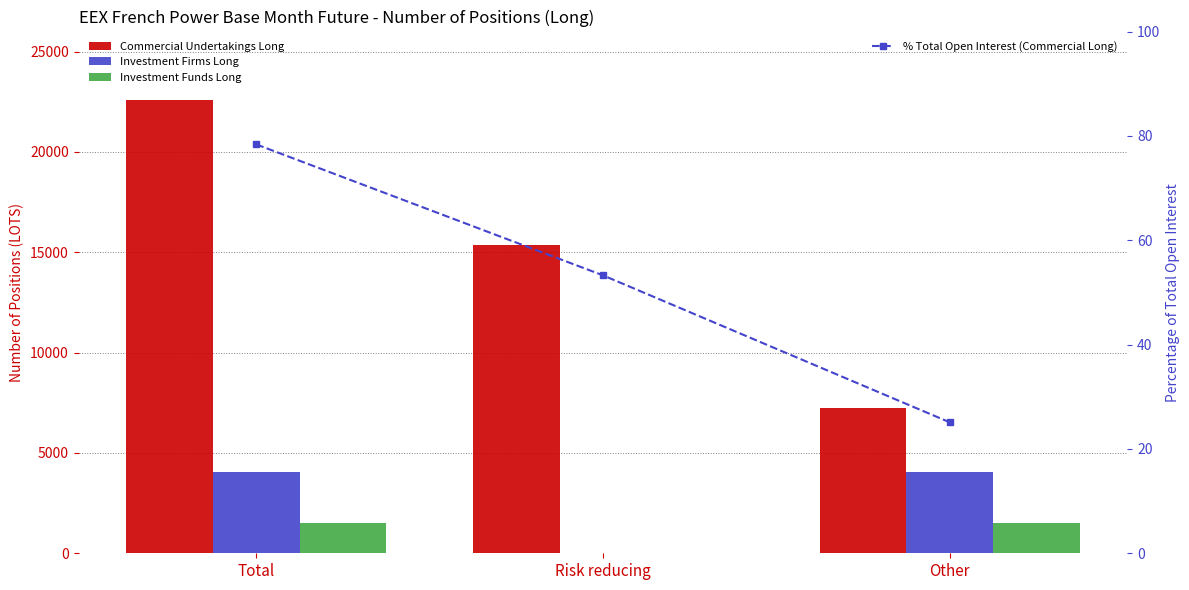

At which category does the chart reach its peak across all series?

Total